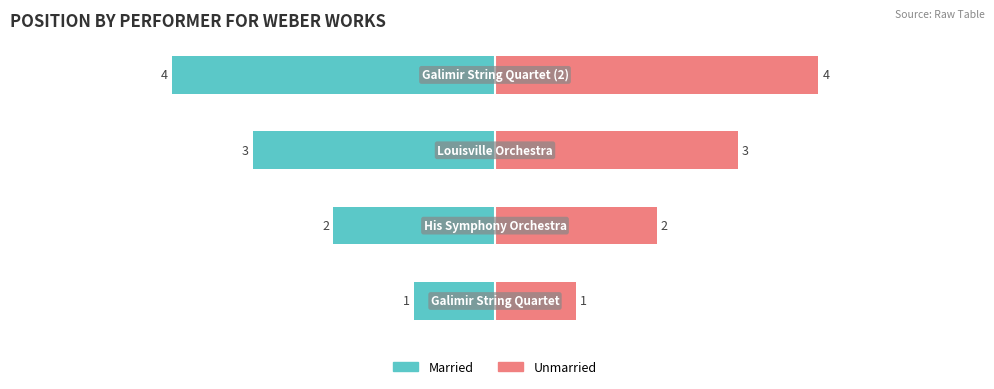

How many series are shown in this chart?

2